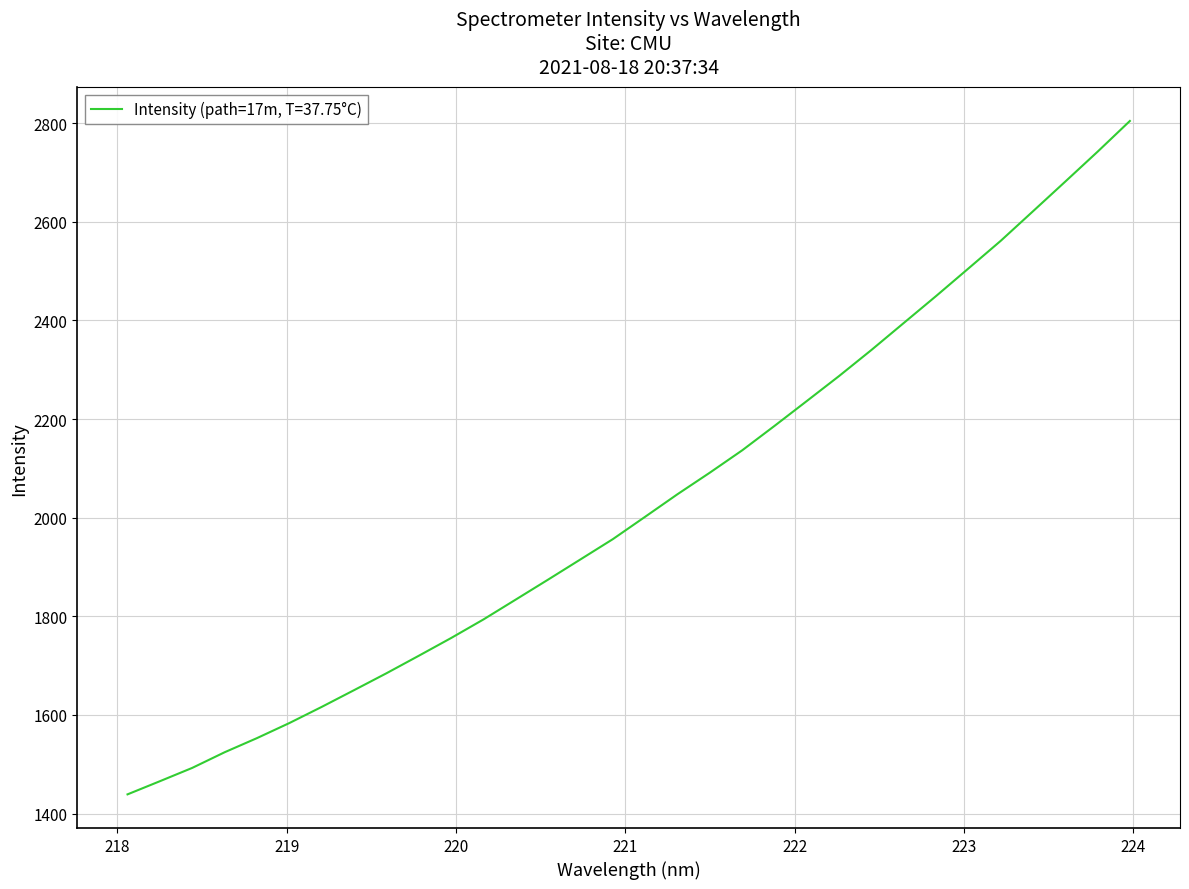

What is the difference between the maximum and minimum values?

1365.6